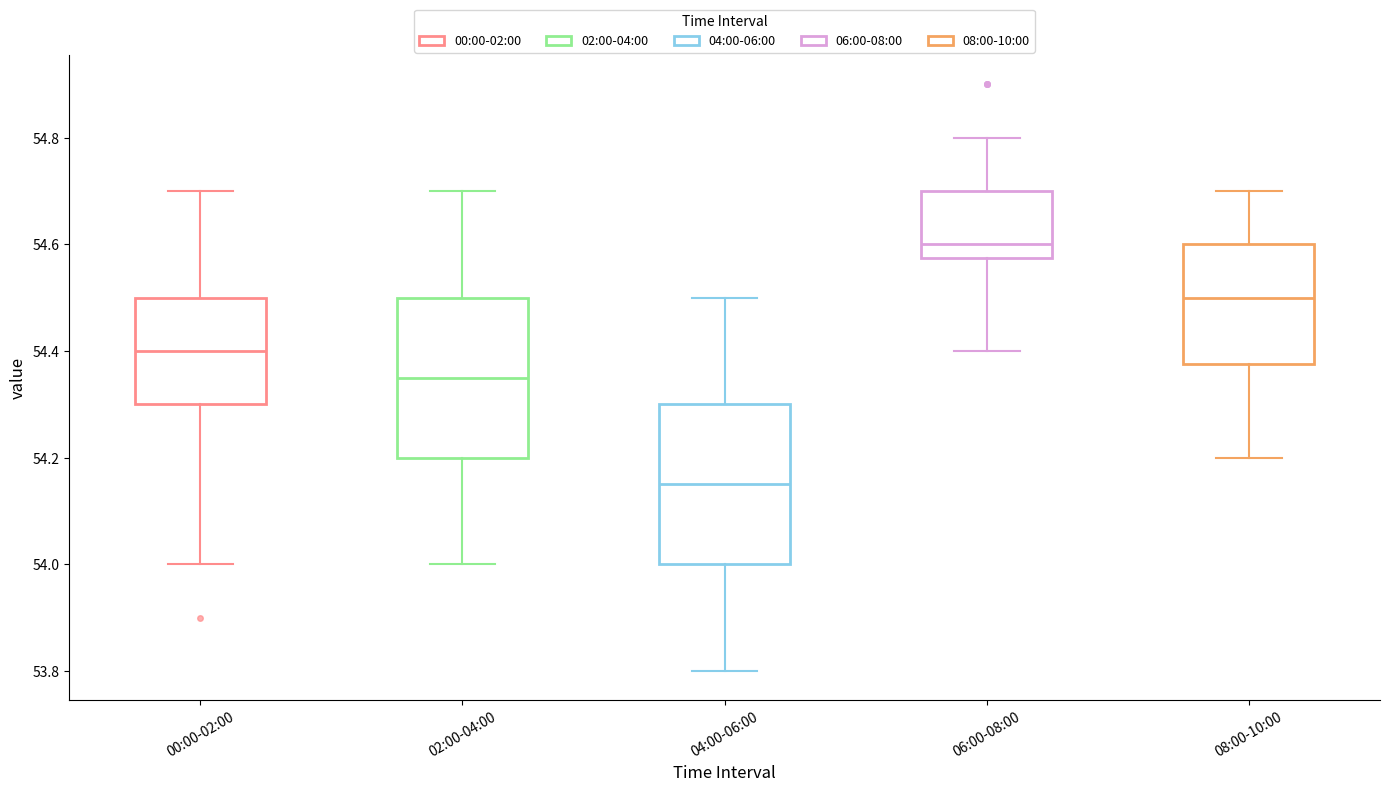

Reading left to right, read every box against the y-axis: the position of its median line, the range the box covers, and the ends of its whiskers. The values are not printed on the chart, so give them approximately, as read against the axis.

00:00-02:00: median 54.40, box 54.30 to 54.50, whiskers 54.00 to 54.70
02:00-04:00: median 54.36, box 54.20 to 54.50, whiskers 54.00 to 54.70
04:00-06:00: median 54.16, box 54.00 to 54.30, whiskers 53.80 to 54.50
06:00-08:00: median 54.60, box 54.58 to 54.70, whiskers 54.40 to 54.80
08:00-10:00: median 54.50, box 54.38 to 54.60, whiskers 54.20 to 54.70